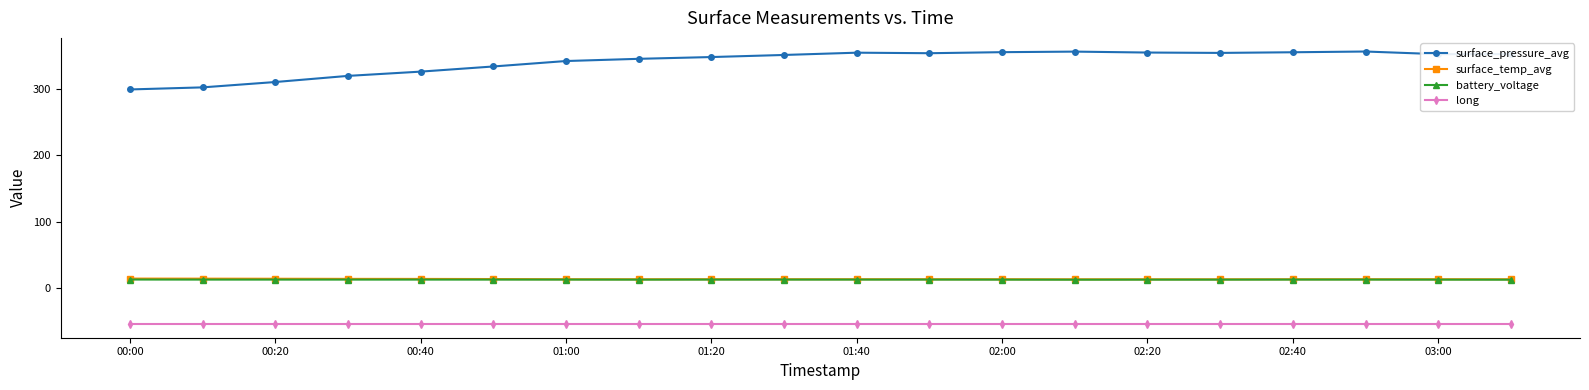

What is the difference between the second highest and minimum values in the surface_pressure_avg series?

57.0